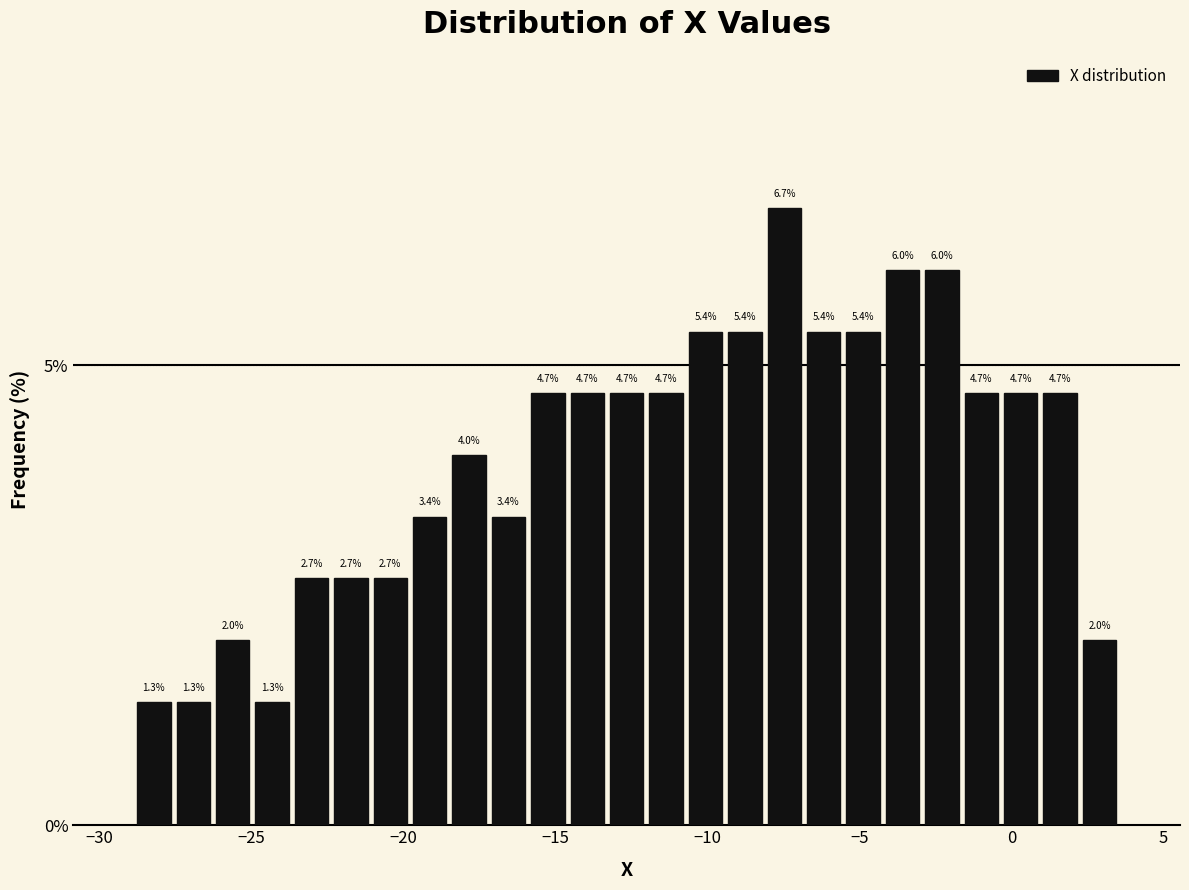

Around what value on the x-axis is the tallest bar? Give the approximate position of its centre, as read against the axis.

-7.5